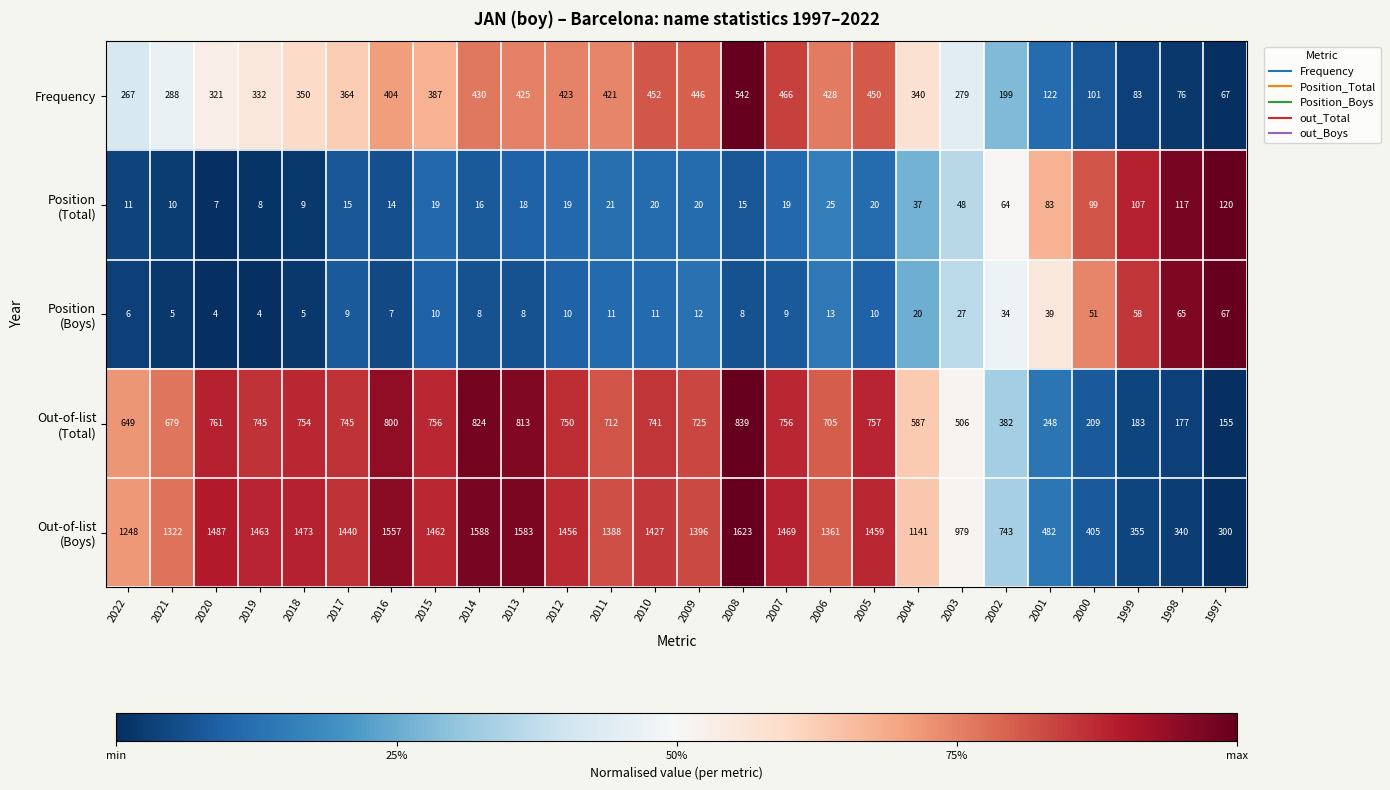

What is the maximum value shown in the chart?

1623